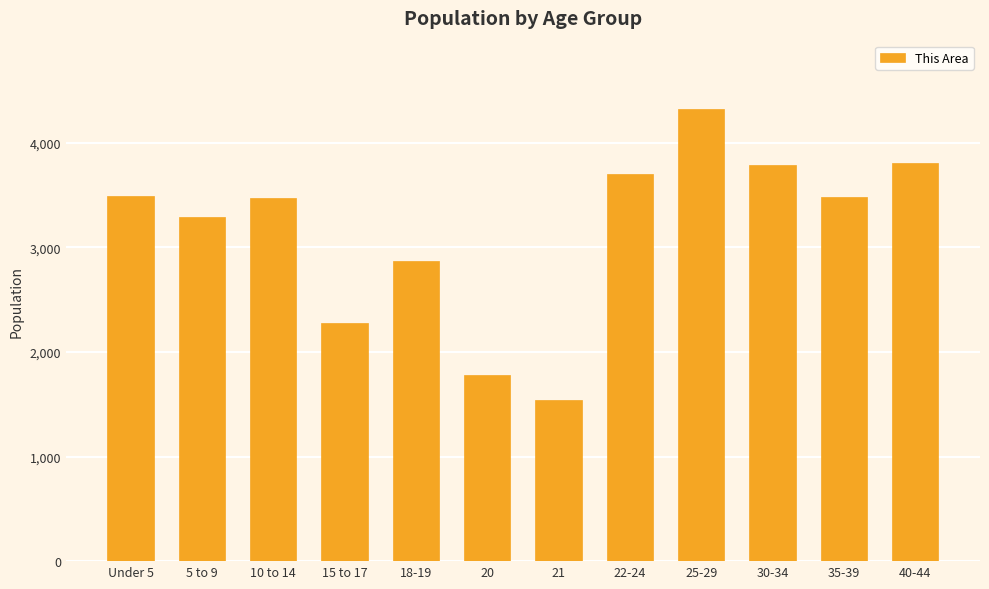

What is the sum of all values?

37830